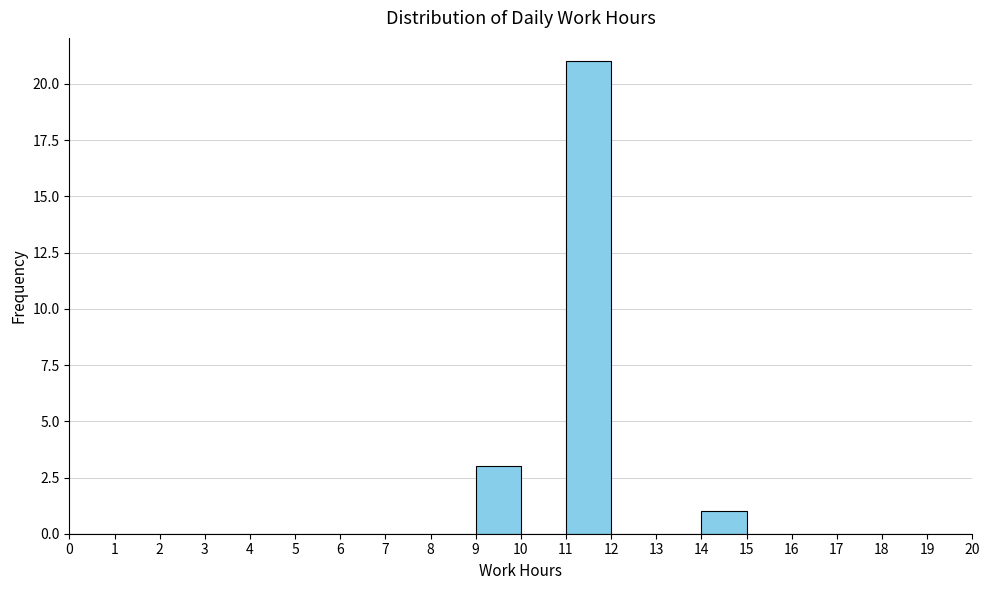

Reading left to right, transcribe this chart: for each bar, give the range it covers on the x-axis and its height. The values are not printed on the chart, so give them approximately, as read against the axis.

0 to 1: 0
1 to 2: 0
2 to 3: 0
3 to 4: 0
4 to 5: 0
5 to 6: 0
6 to 7: 0
7 to 8: 0
8 to 9: 0
9 to 10: 3
10 to 11: 0
11 to 12: 21
12 to 13: 0
13 to 14: 0
14 to 15: 1
15 to 16: 0
16 to 17: 0
17 to 18: 0
18 to 19: 0
19 to 20: 0